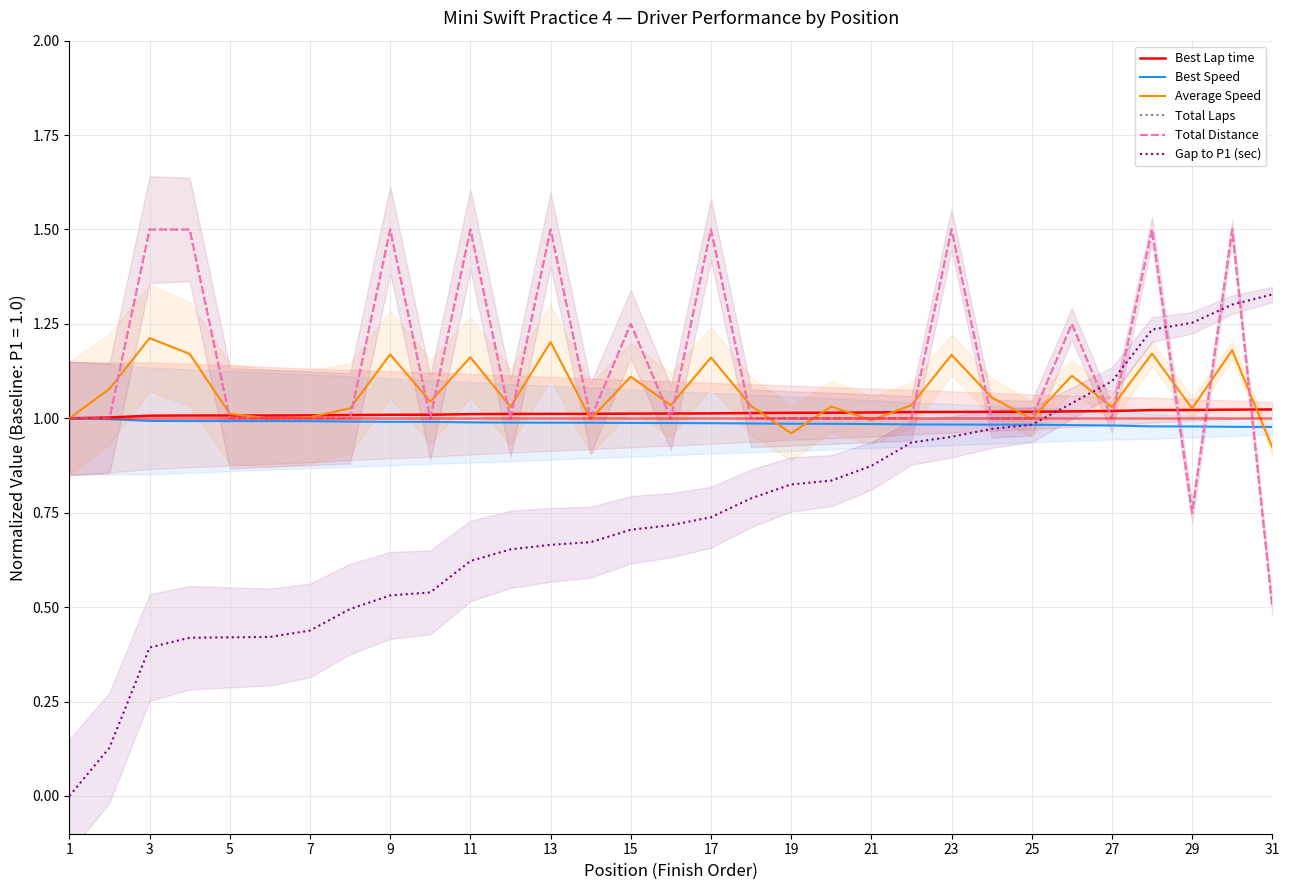

In Total Distance, how many points are higher than both neighbors (excluding endpoints)?

9